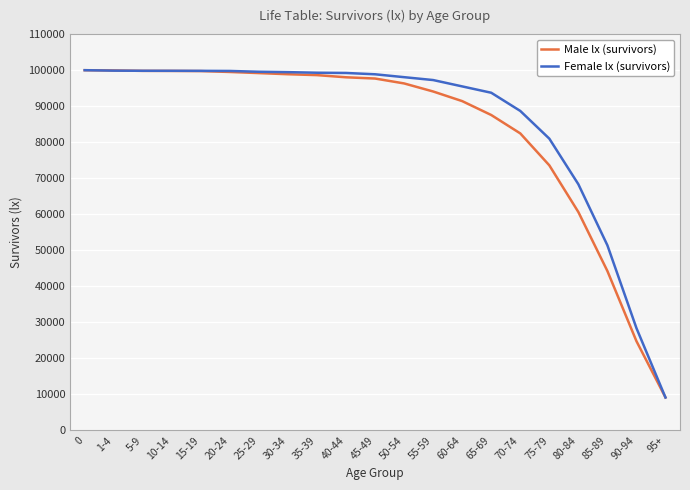

What is the average value of the Male lx (survivors) series?

83592